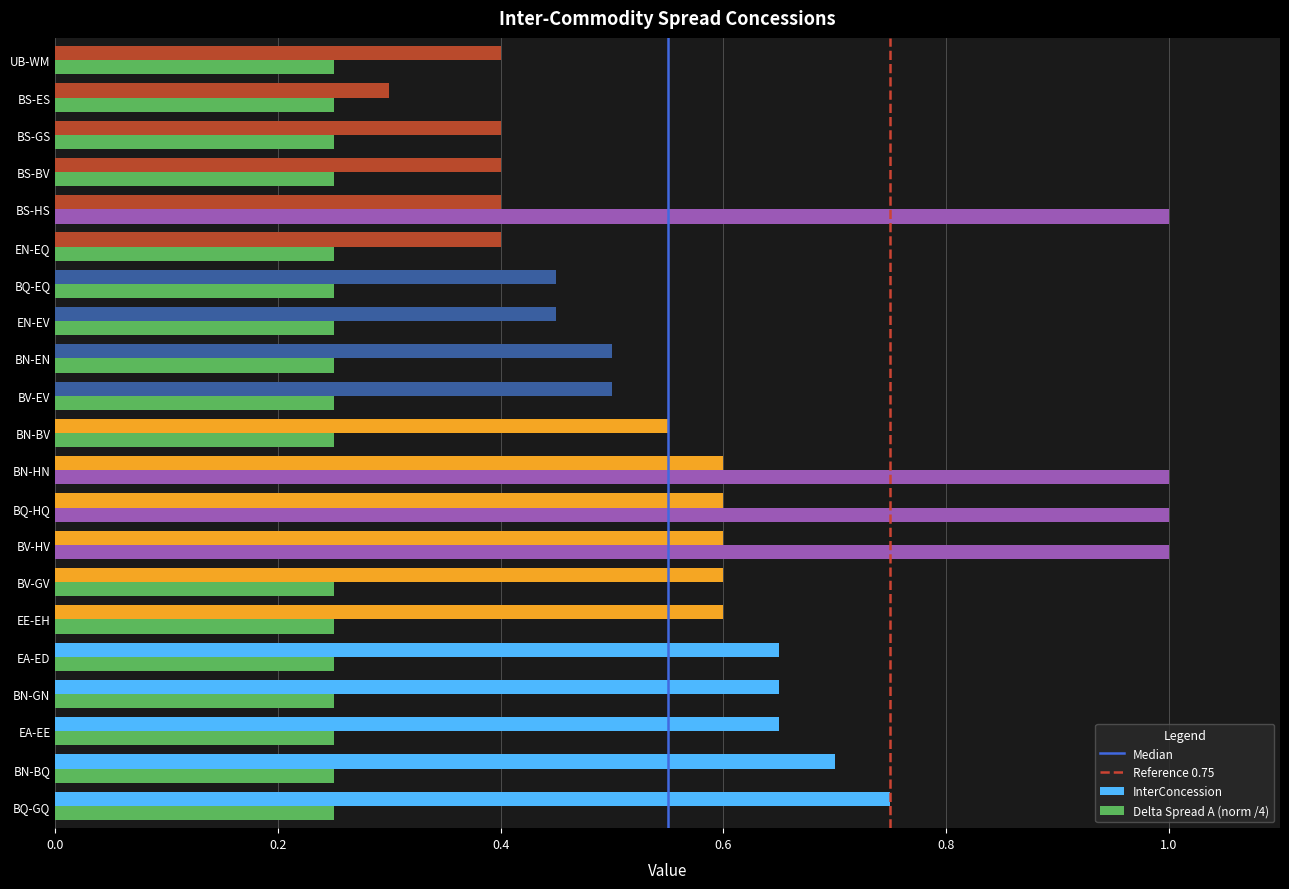

What is the total value across all series at BV-HV?

1.6